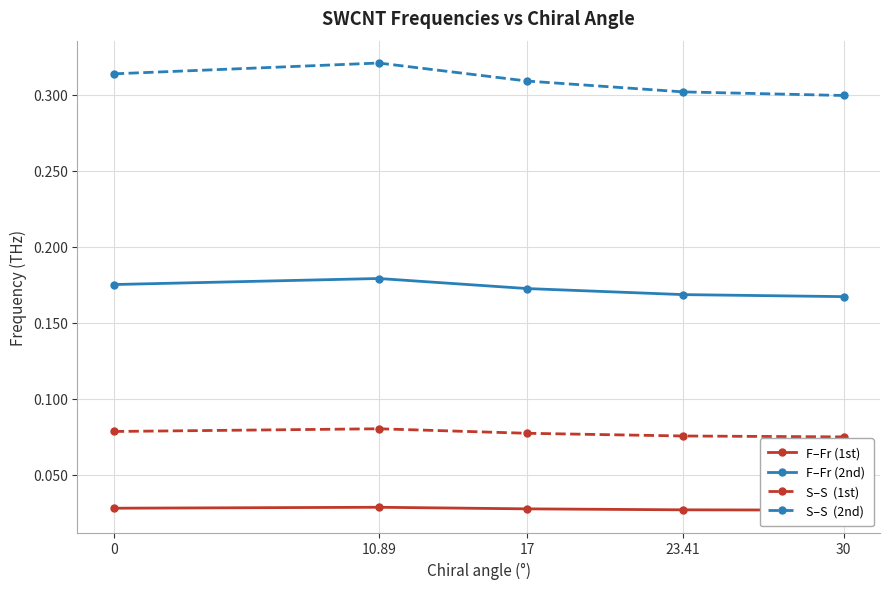

Is the value of S–S  (1st) at 0 greater than the value of S–S  (2nd) at 30?

No